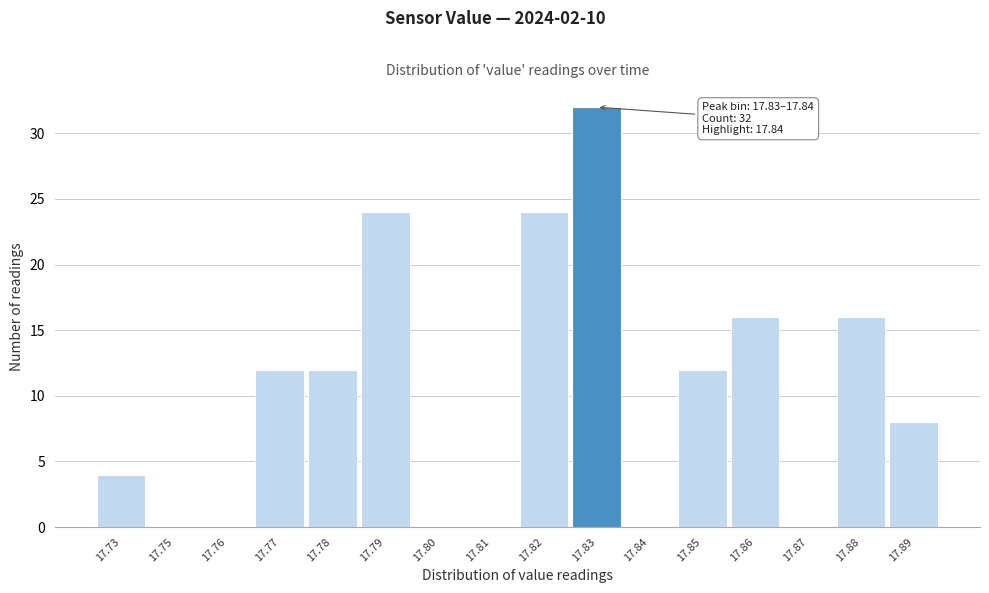

Reading left to right, list all the values displayed in this chart.

17.73=4	17.75=0	17.76=0	17.77=12	17.78=12	17.79=24	17.80=0	17.81=0	17.82=24	17.83=32	17.84=0	17.85=12	17.86=16	17.87=0	17.88=16	17.89=8